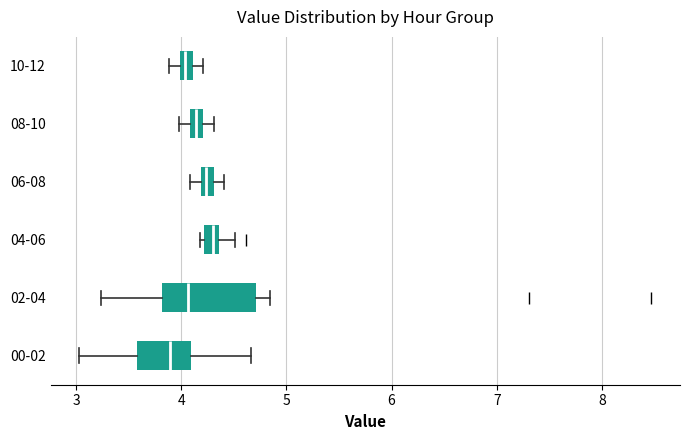

Where is the left edge of the box for 10-12 on the x-axis? The values are not printed on the chart, so give them approximately, as read against the axis.

4.0